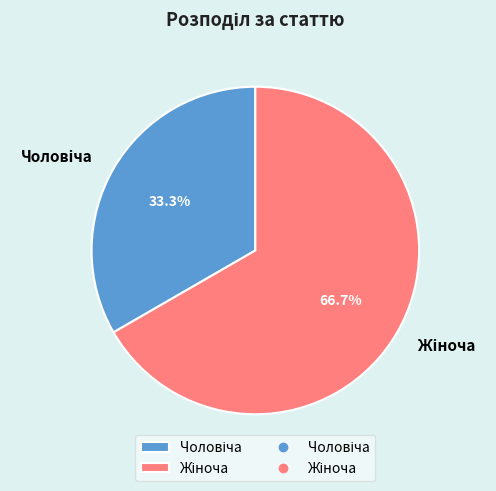

Is there any slice that represents more than half of the pie?

Yes